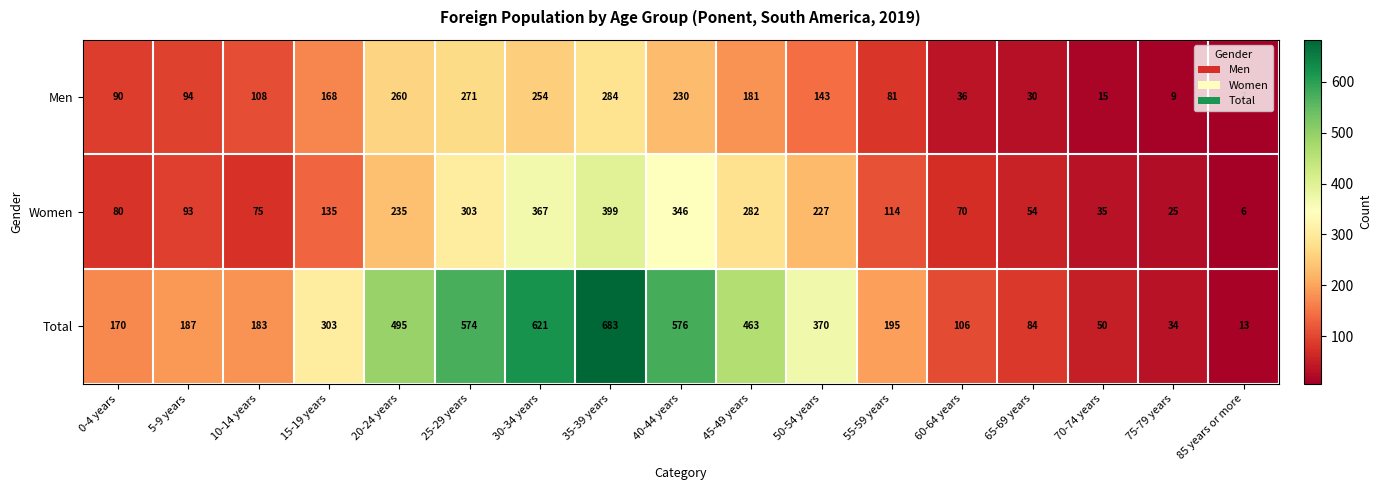

Rank the series by their average value, from highest to lowest.

Total, Women, Men